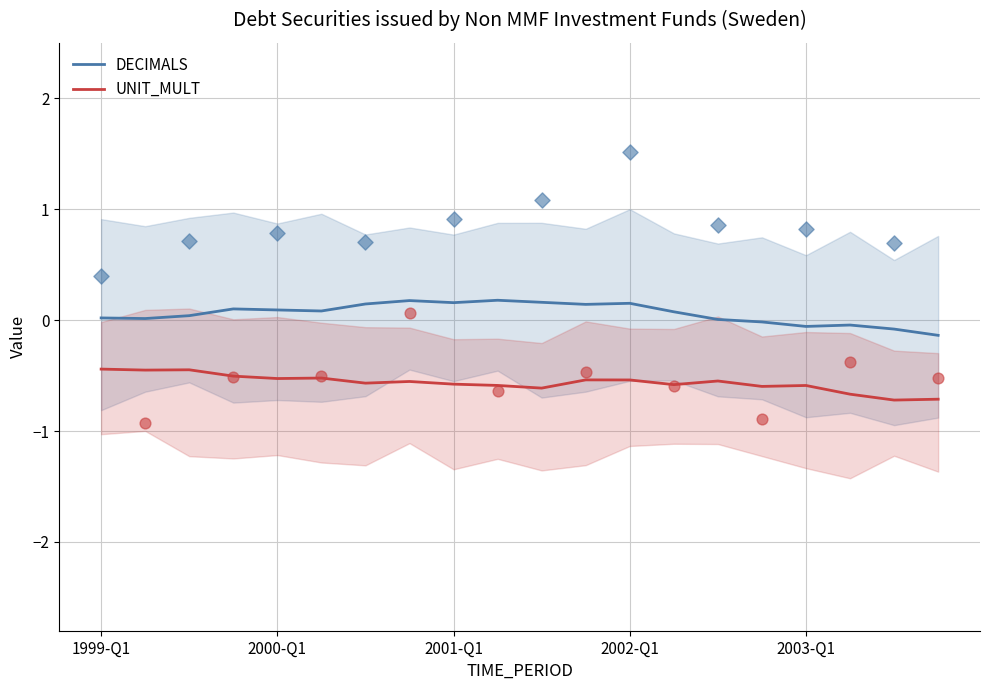

Which series has the largest total across all categories?

DECIMALS